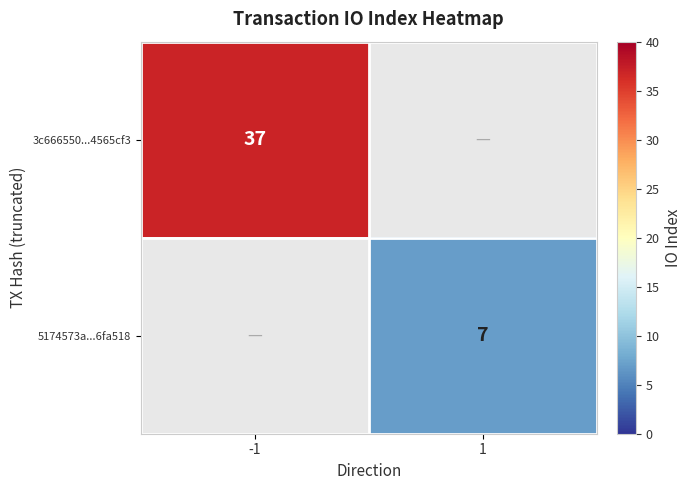

The 5174573a...6fa518 series shows 10 at 1. True or false?

False